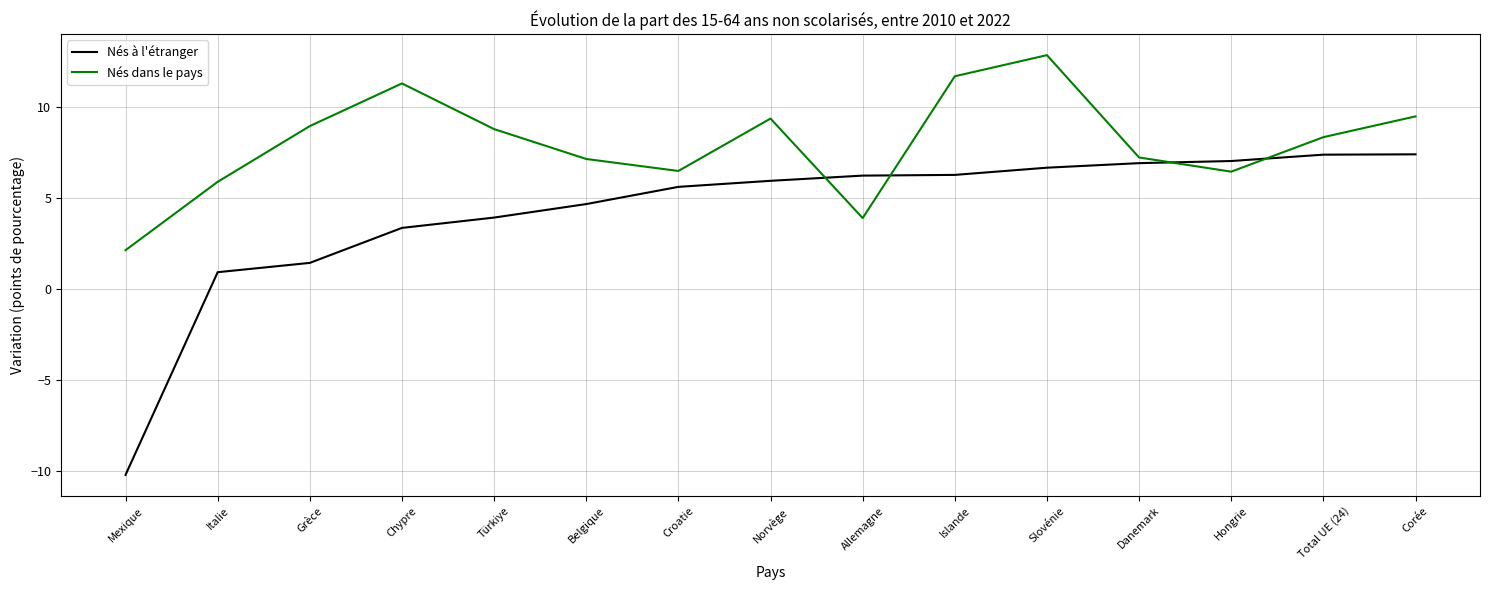

How many lines are shown in the chart?

2